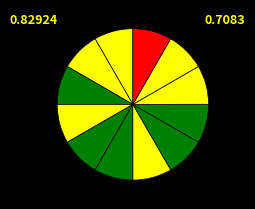

Does any single category account for the majority?

No